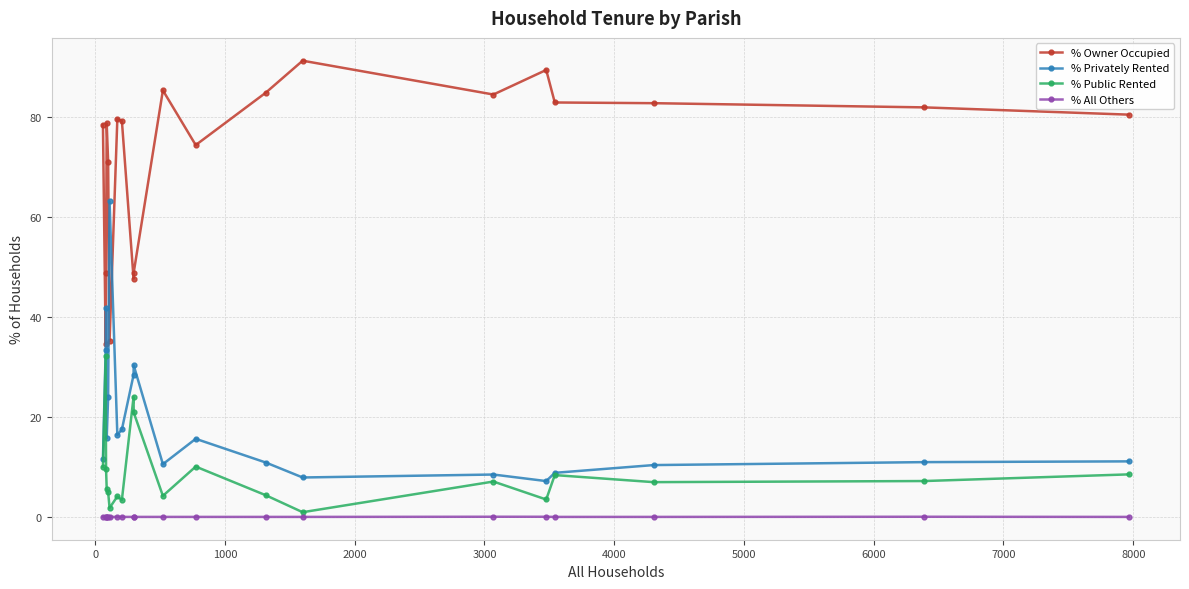

How many data points does each series have?

20